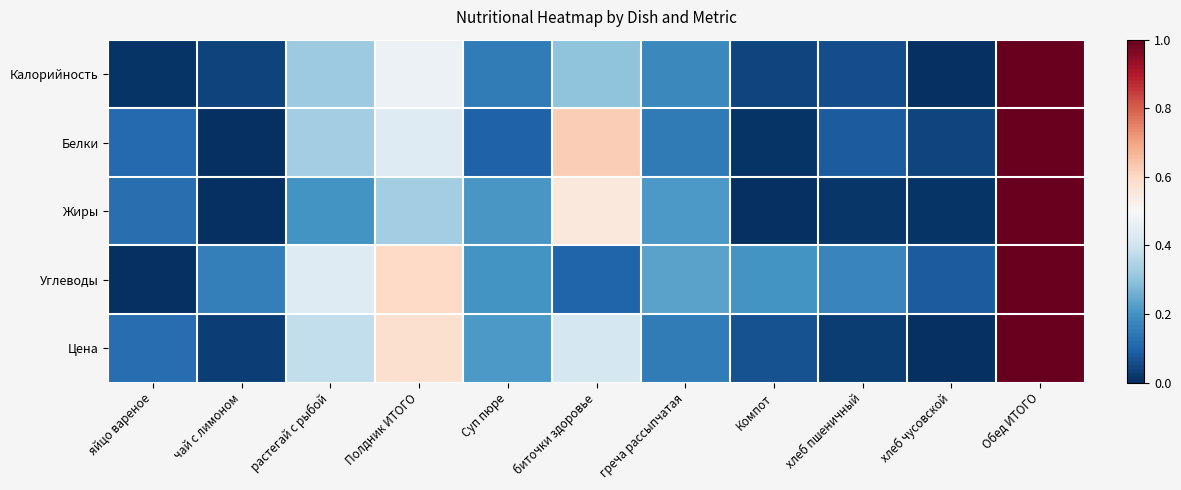

Count the number of data series in this chart.

5